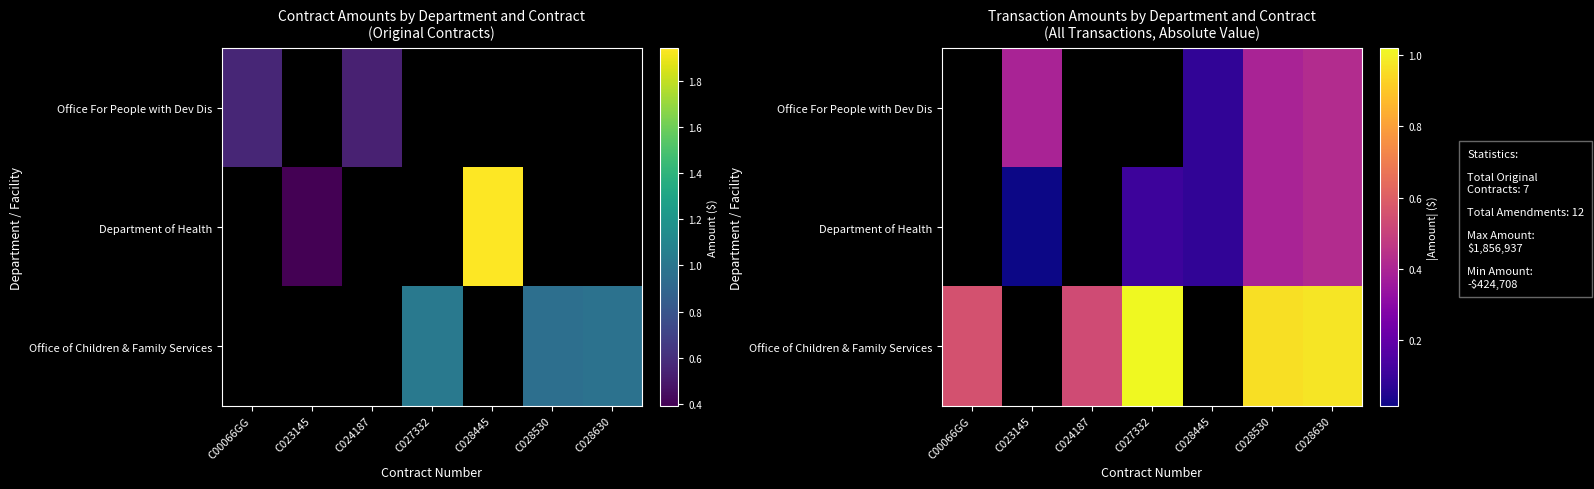

Which series has the largest range (max minus min)?

Office of Children & Family Services